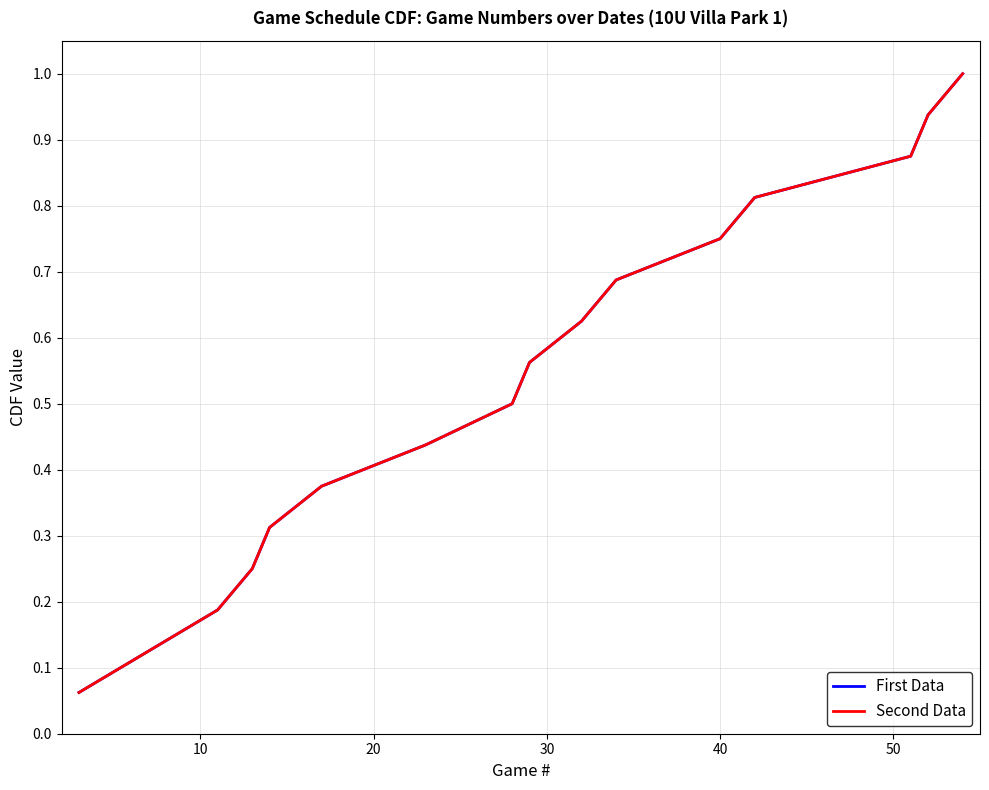

Does the chart display data point markers on the line(s)?

No